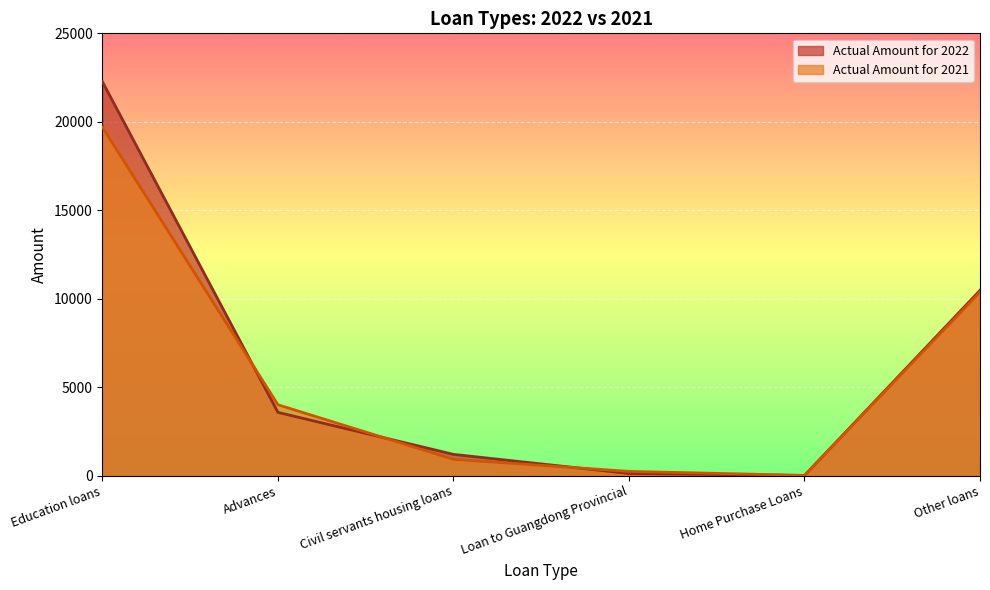

Between which two adjacent categories do Actual Amount for 2021 and Actual Amount for 2022 first intersect?

Education loans and Advances